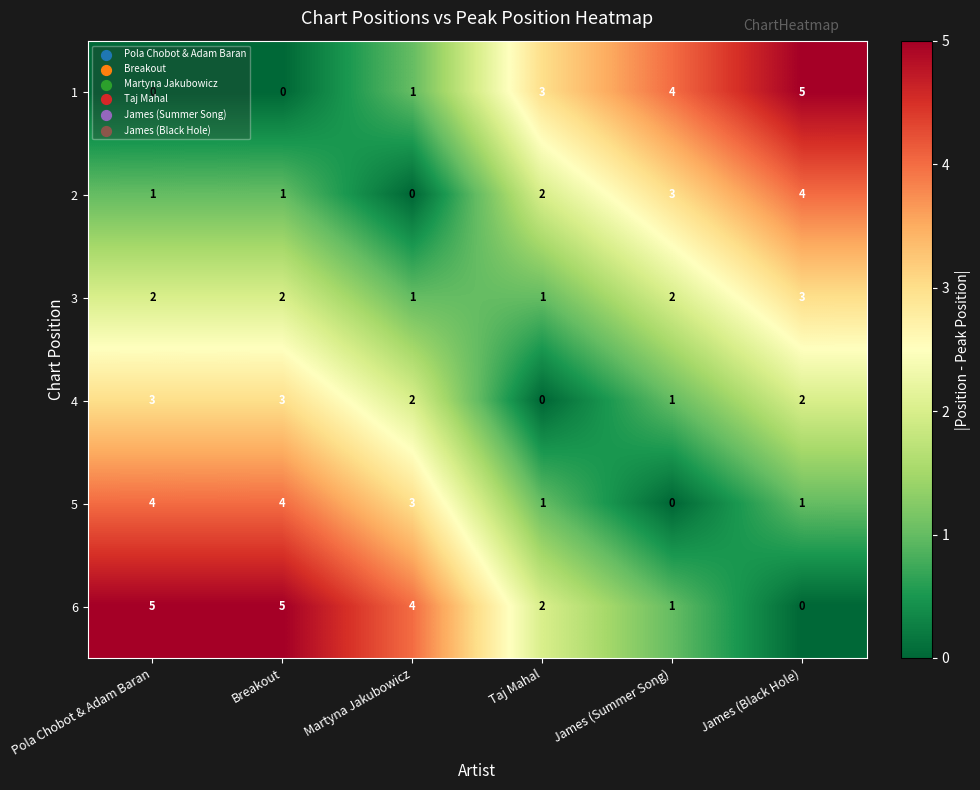

What is the spread (max minus min) of values at Pola Chobot & Adam Baran?

5